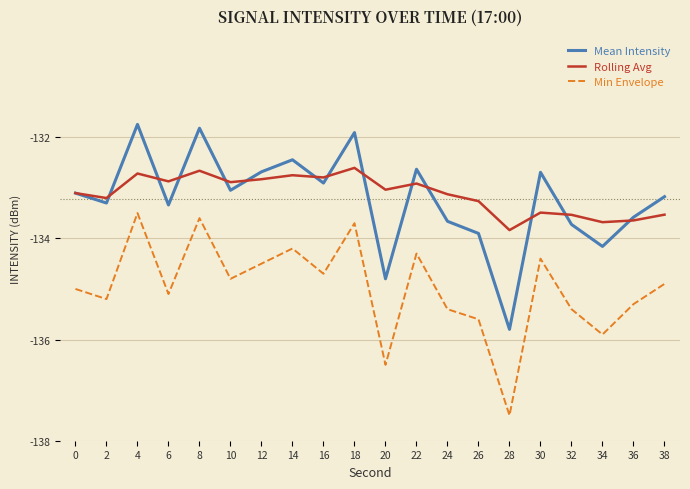

What is the difference between the highest and lowest values at 26?

2.3